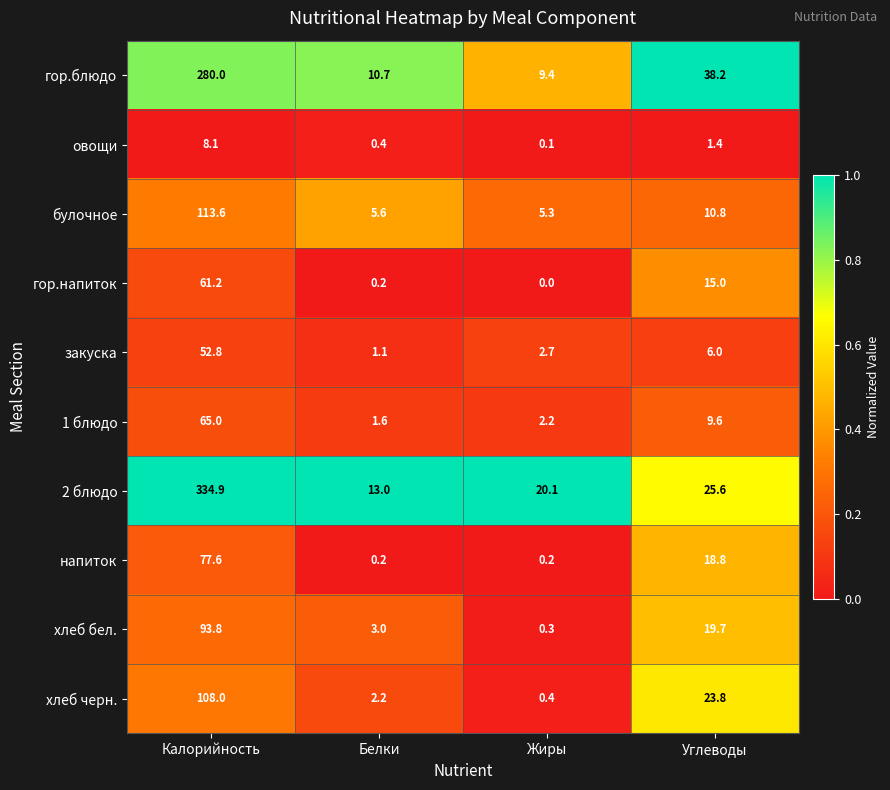

What is the sum of all овощи values?

10.0